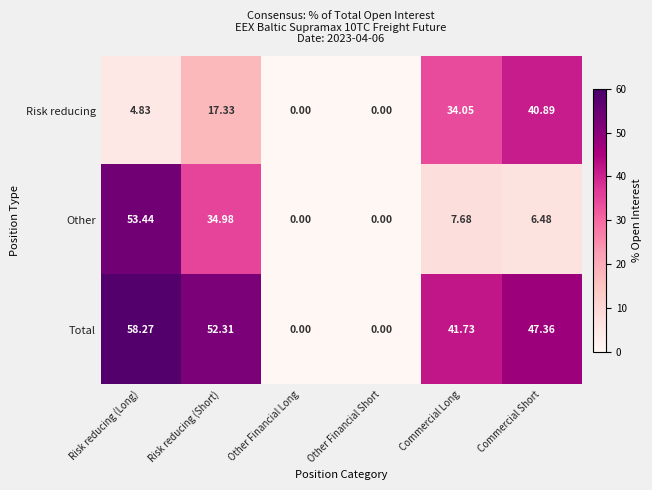

List the series in order of their peak value, highest first.

Total, Other, Risk reducing